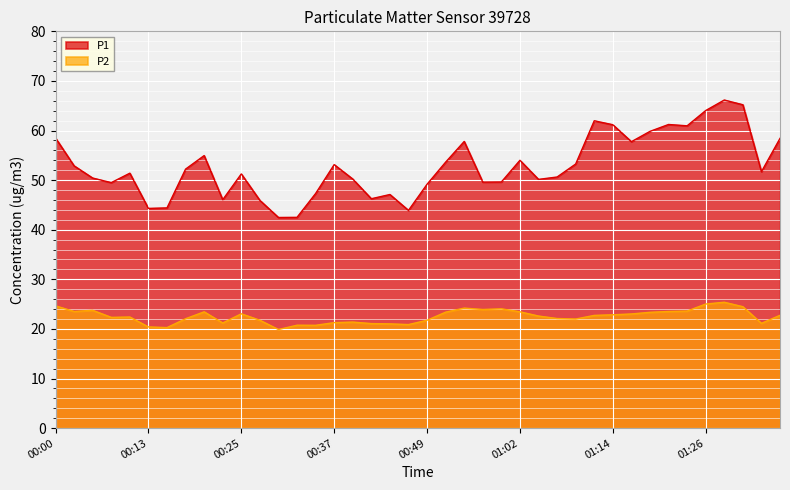

Reading left to right, extract all data points from this chart.

P1: 58.5	52.9	50.4	49.5	51.4	44.3	44.4	52.2	55.0	46.0	51.2	45.9	42.5	42.5	47.3	53.1	50.2	46.2	47.1	43.9	49.2	53.6	57.8	49.6	49.6	54.0	50.1	50.6	53.2	62.0	61.2	57.8	59.8	61.2	61.0	64.0	66.2	65.2	51.7	58.4
P2: 24.6	23.5	23.8	22.3	22.4	20.4	20.3	22.1	23.4	21.2	23.1	21.8	19.9	20.8	20.7	21.3	21.4	21.1	21.0	20.9	21.8	23.4	24.2	23.9	24.1	23.4	22.6	22.1	22.0	22.7	22.9	23.0	23.4	23.5	23.6	25.0	25.4	24.5	21.1	22.8